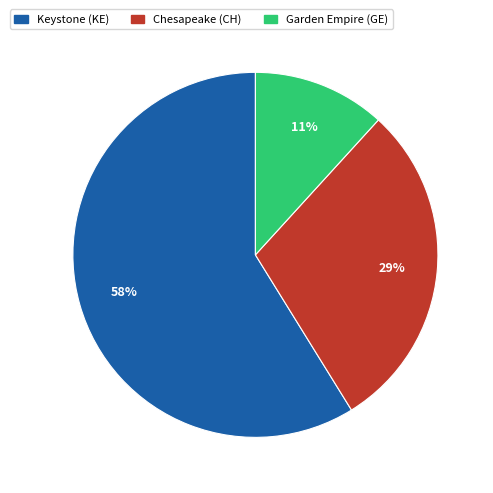

What percentage is the Garden Empire (GE) slice, to the nearest percent?

11%